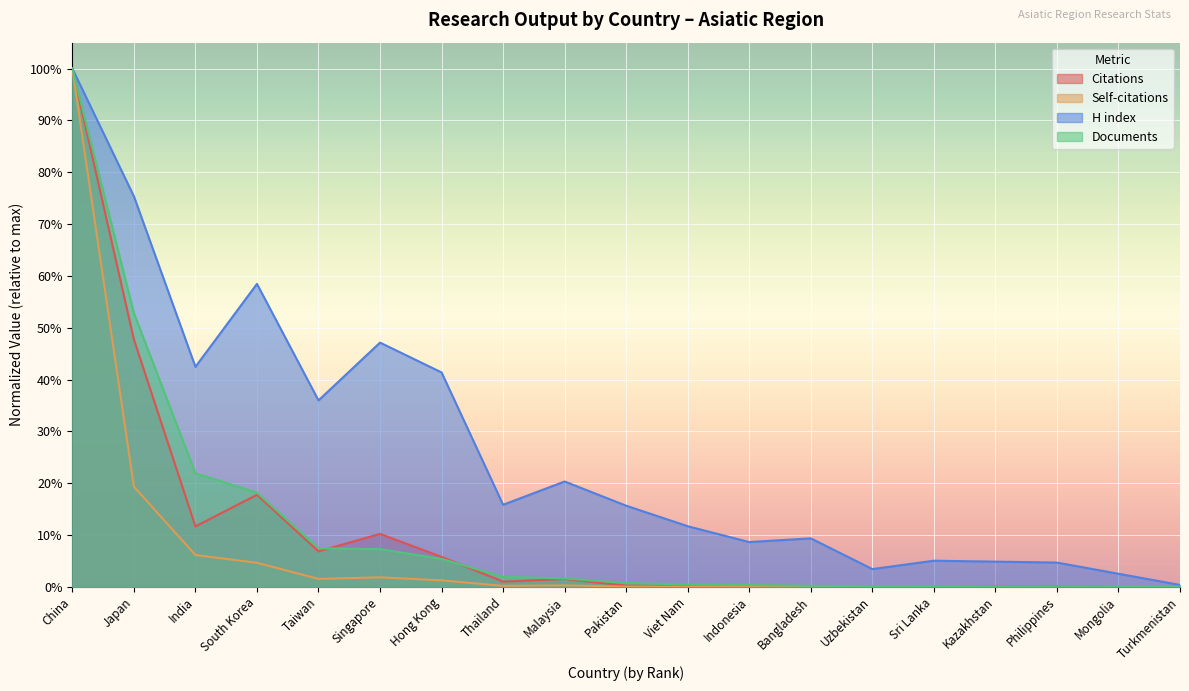

Between Japan and Mongolia, which series saw the biggest shift?

H index